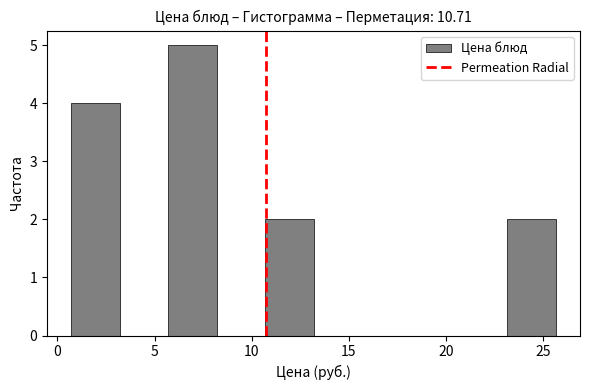

What is the height of the bar covering 23.0 to 25.5 on the x-axis? Neither the bar edges nor the heights are printed on the chart, so give them approximately, as read against the axes.

2